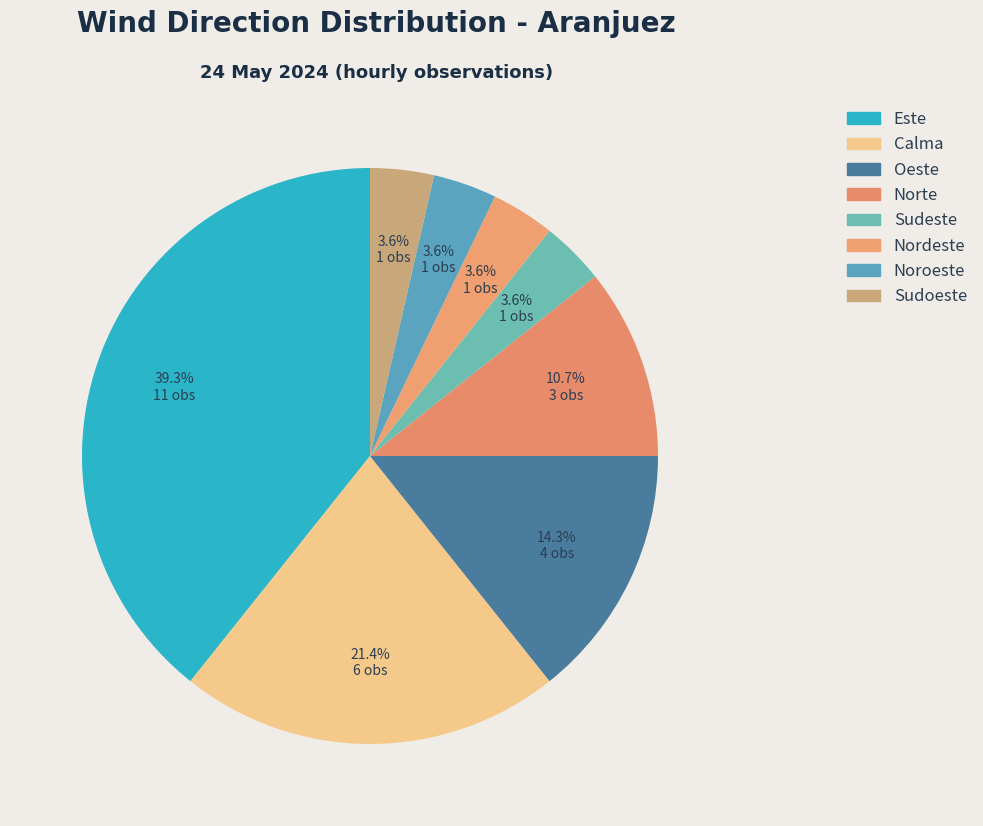

What is the change in value from Calma to Noroeste?

-5